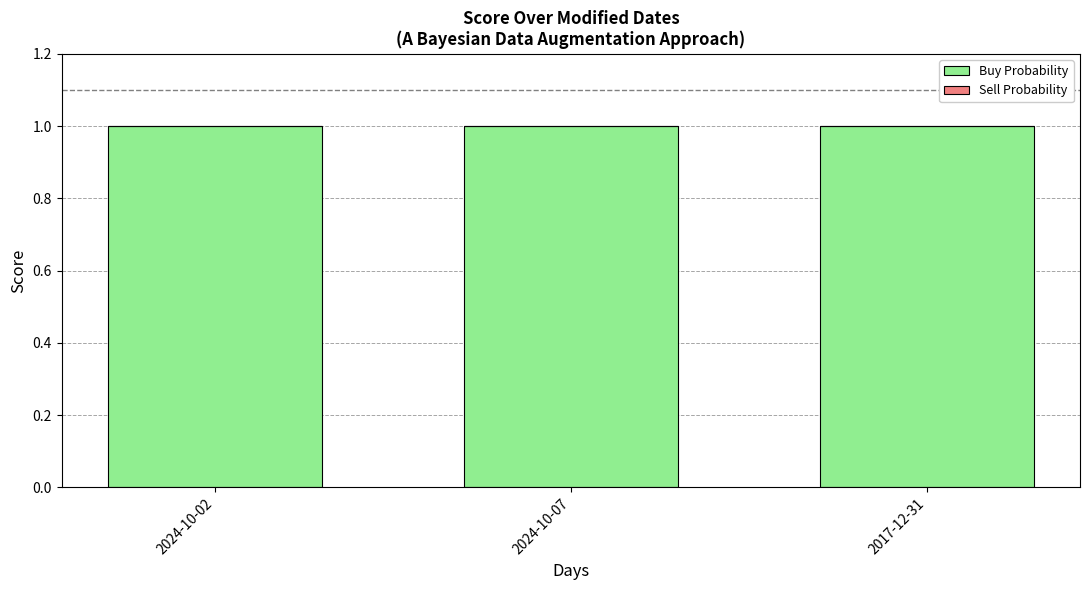

The Buy Probability series shows 2 at 2024-10-02. True or false?

False